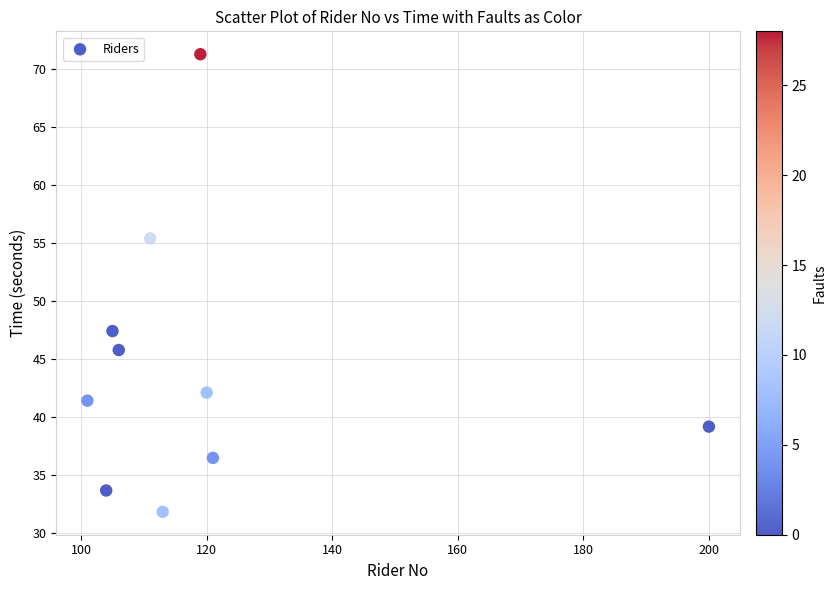

What Y value in the scatter plot is closest to 51?

47.4